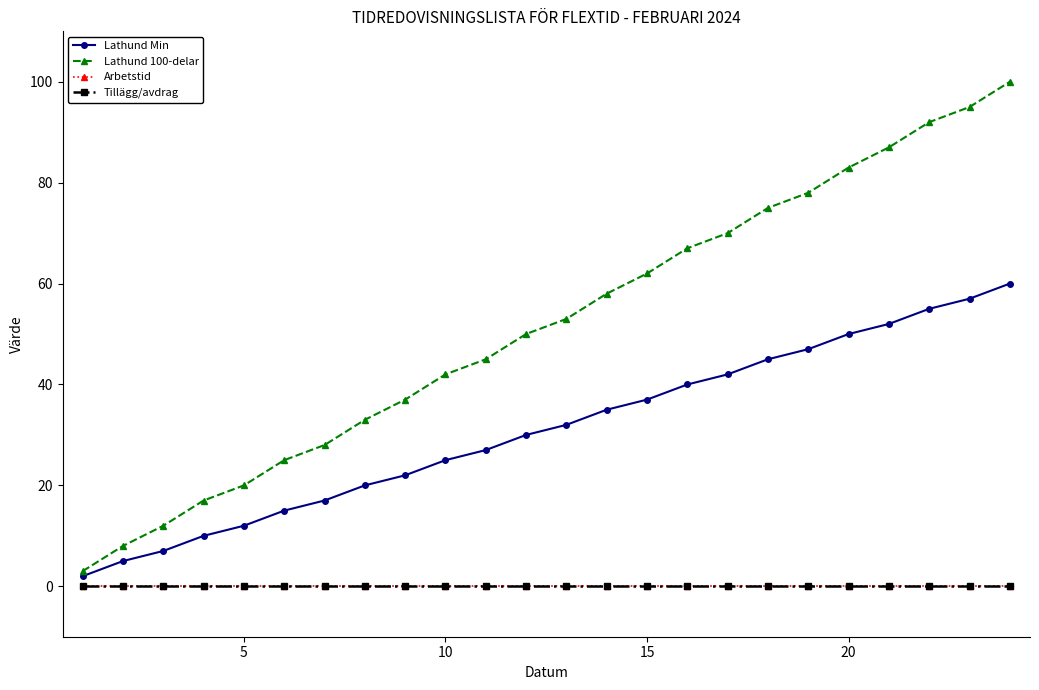

How many lines are shown in the chart?

4